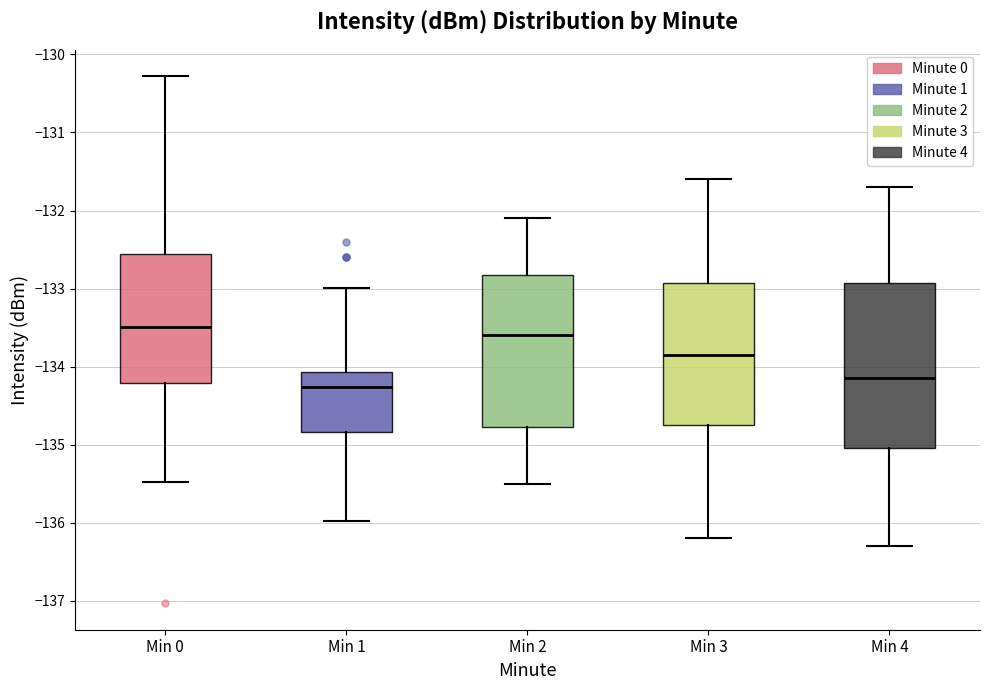

Which box's median line is the lowest?

Min 1